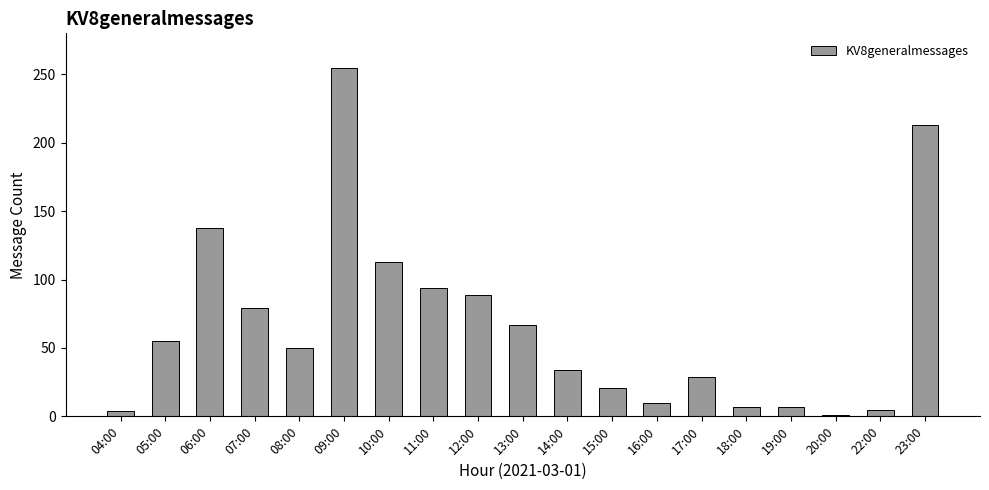

At which label does the data first exceed 50?

05:00